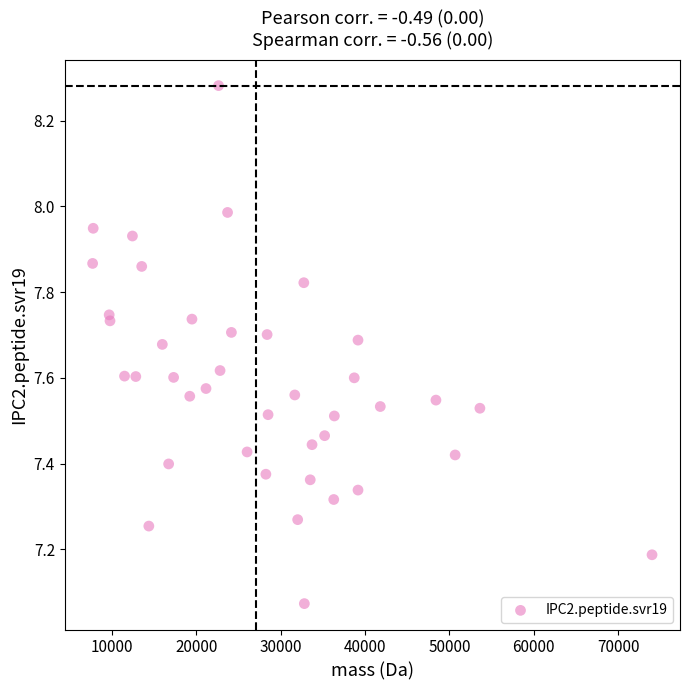

What is the range of Y values (max minus min)?

1.2